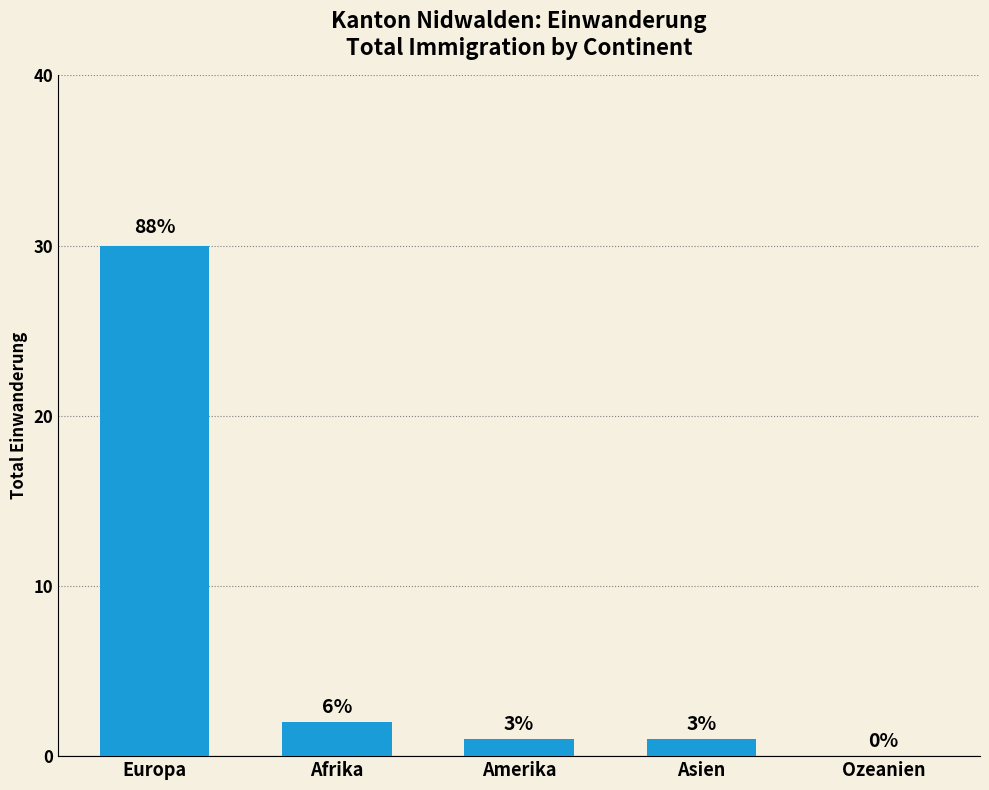

What is the sum of the values at Europa and Ozeanien?

30